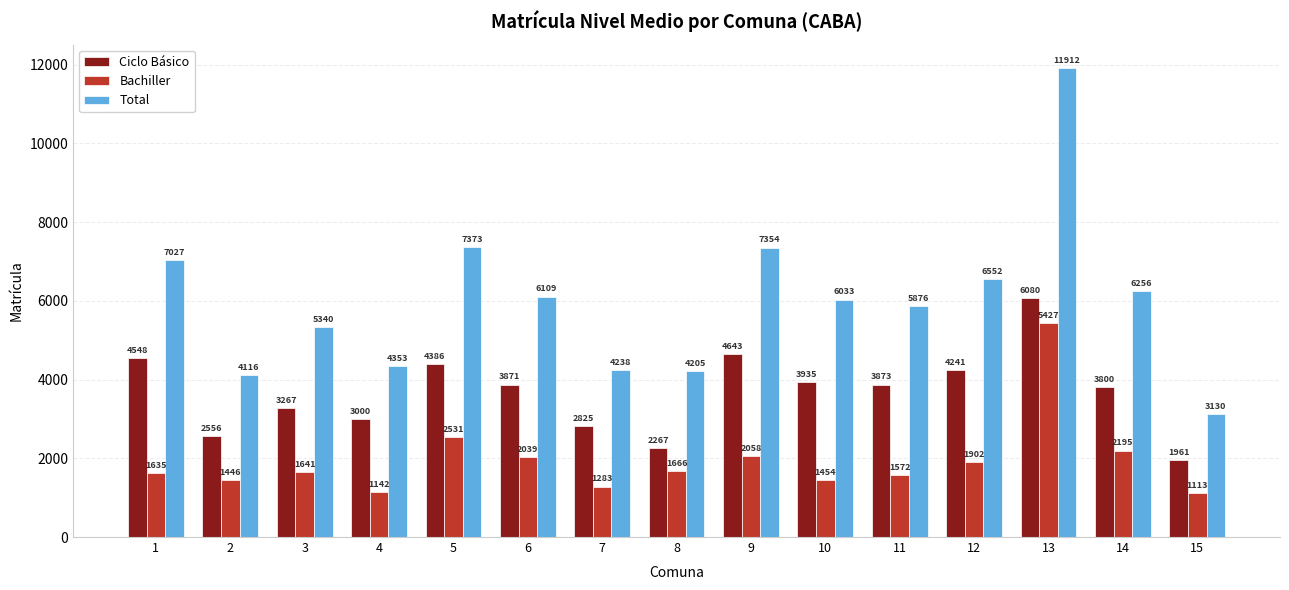

What is the difference between the Ciclo Básico values at 15 and 13?

4119